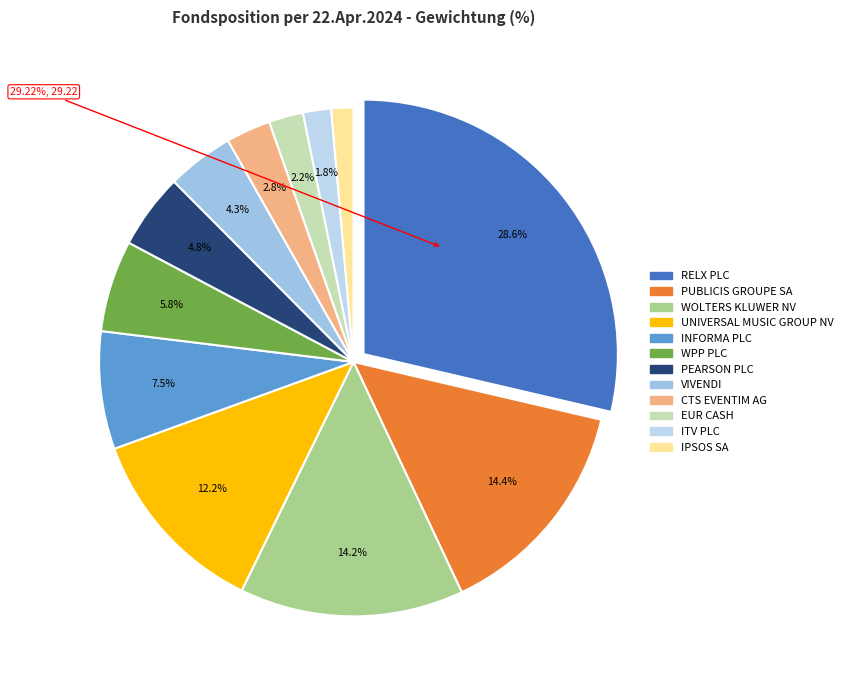

Is it true that RELX PLC is 40% of the pie?

False